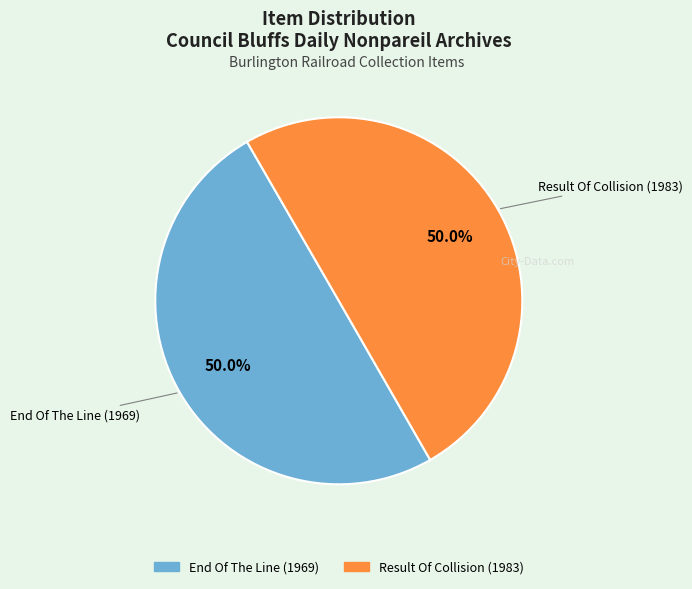

To the nearest percent, what is the average slice percentage?

50%